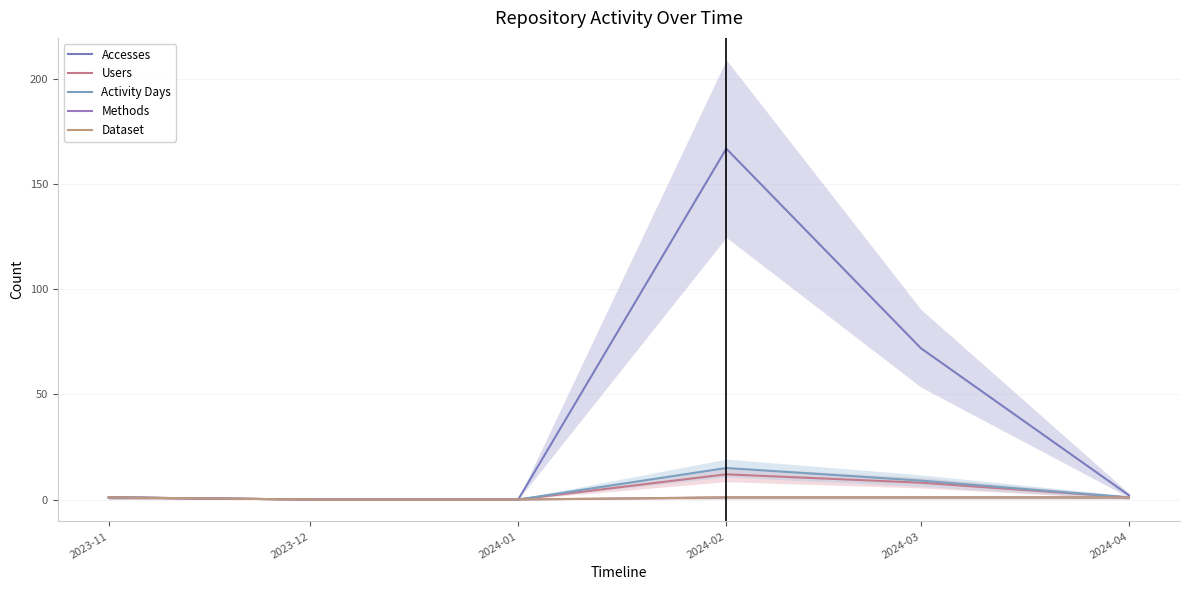

Reading left to right, what are all the values shown in this chart?

Accesses: 1	0	0	167	72	2
Users: 1	0	0	12	8	1
Activity Days: 1	0	0	15	9	1
Methods: 1	0	0	1	1	1
Dataset: 1	0	0	1	1	1